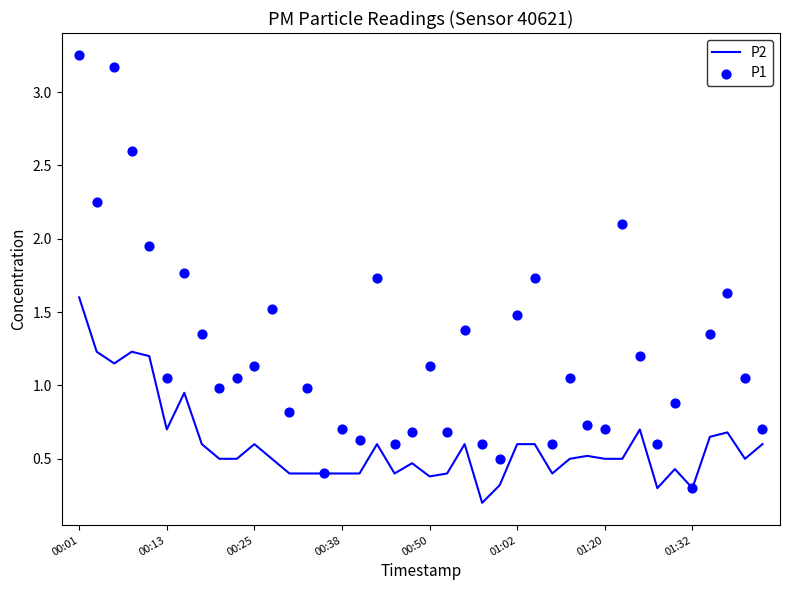

Which series has the largest total across all categories?

P1